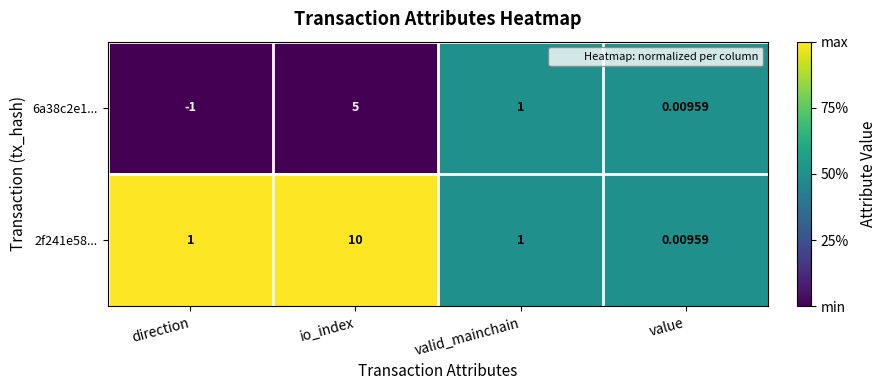

How many values in the 6a38c2e1... series are below 1?

2